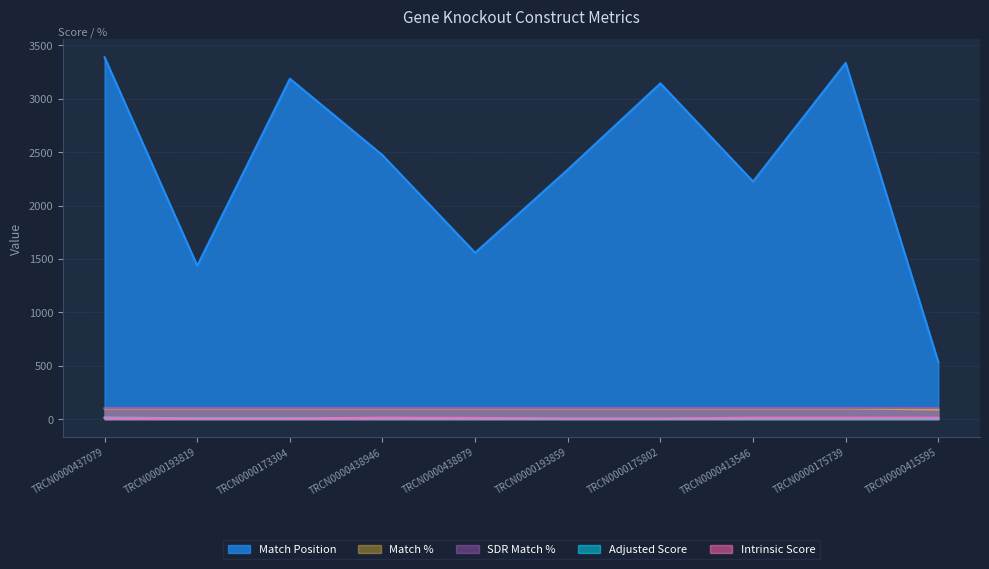

How many values in the Match Position series exceed 2472?

4